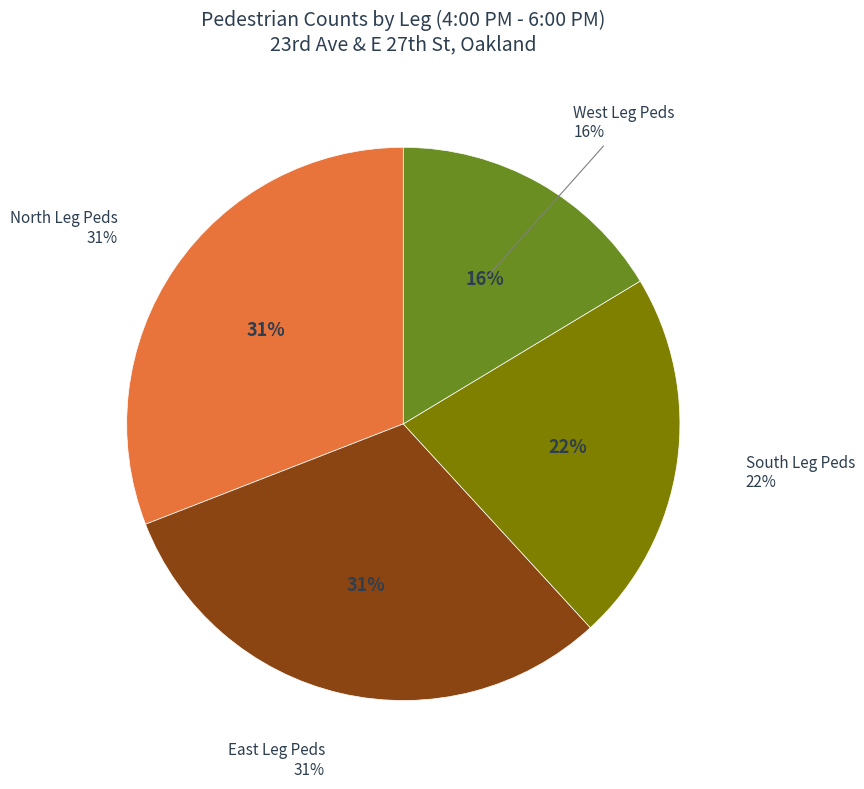

Does East Leg Peds represent more than half of the total?

No